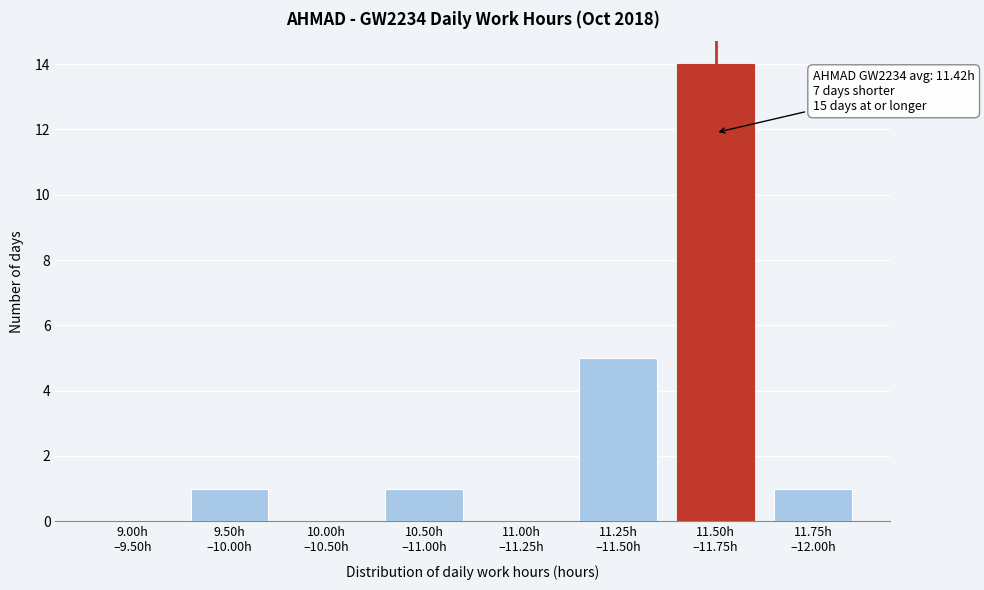

What is the sum of all values?

22